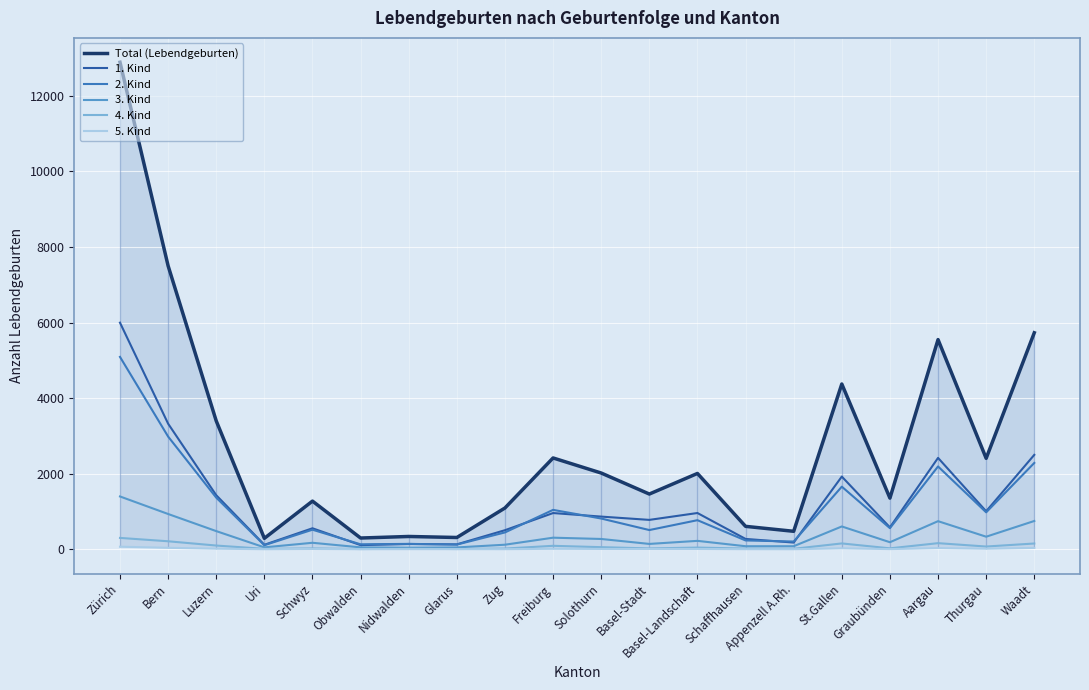

What is the minimum value shown in the chart?

1